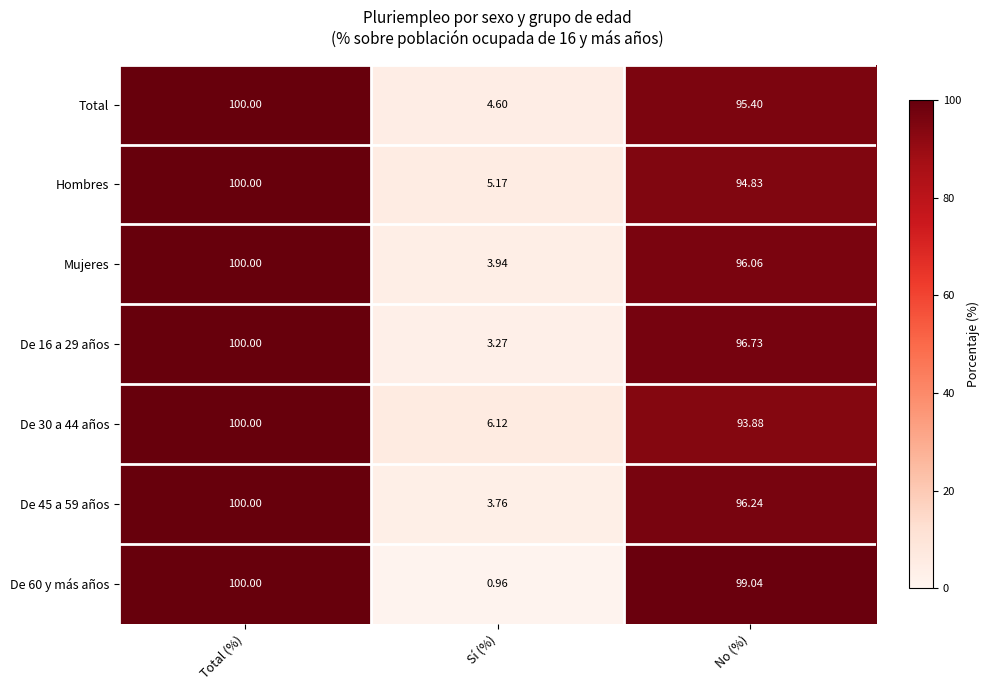

Which series changed the most between Sí (%) and No (%)?

De 60 y más años